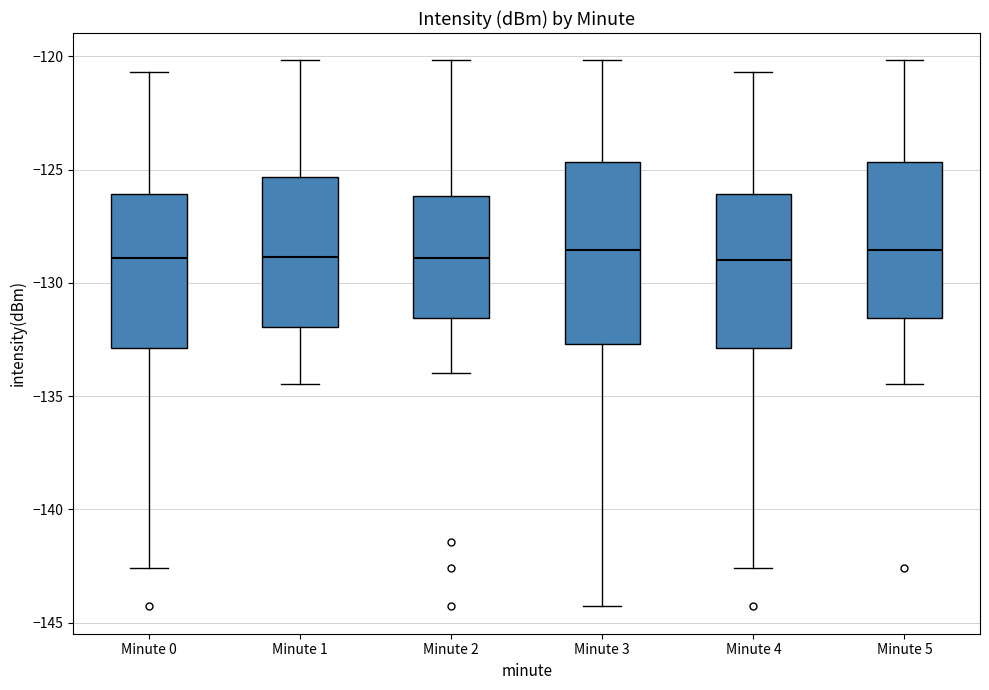

Reading left to right, transcribe this box plot: for each box, give where its median line is, the range the box spans, and where its two whiskers end, as read against the y-axis. The values are not printed on the chart, so give them approximately, as read against the axis.

Minute 0: median -129.0, box -133.0 to -126.0, whiskers -142.5 to -120.5
Minute 1: median -129.0, box -132.0 to -125.5, whiskers -134.5 to -120.0
Minute 2: median -129.0, box -131.5 to -126.0, whiskers -134.0 to -120.0
Minute 3: median -128.5, box -132.5 to -124.5, whiskers -144.5 to -120.0
Minute 4: median -129.0, box -133.0 to -126.0, whiskers -142.5 to -120.5
Minute 5: median -128.5, box -131.5 to -124.5, whiskers -134.5 to -120.0